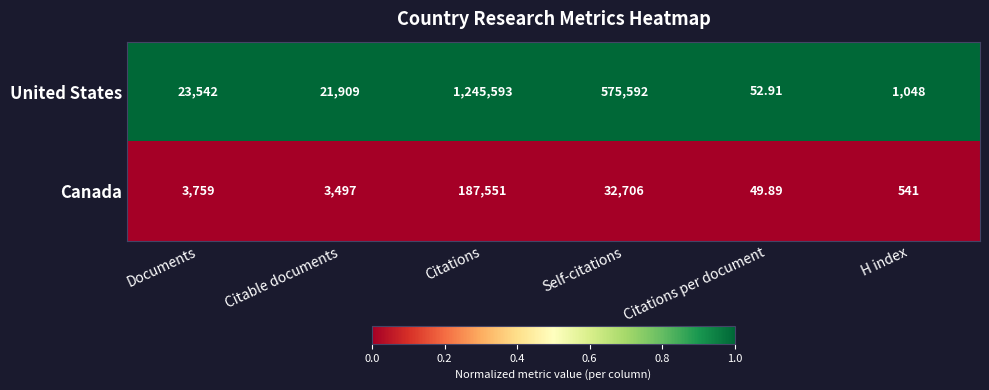

At which label does Canada reach its peak?

Citations